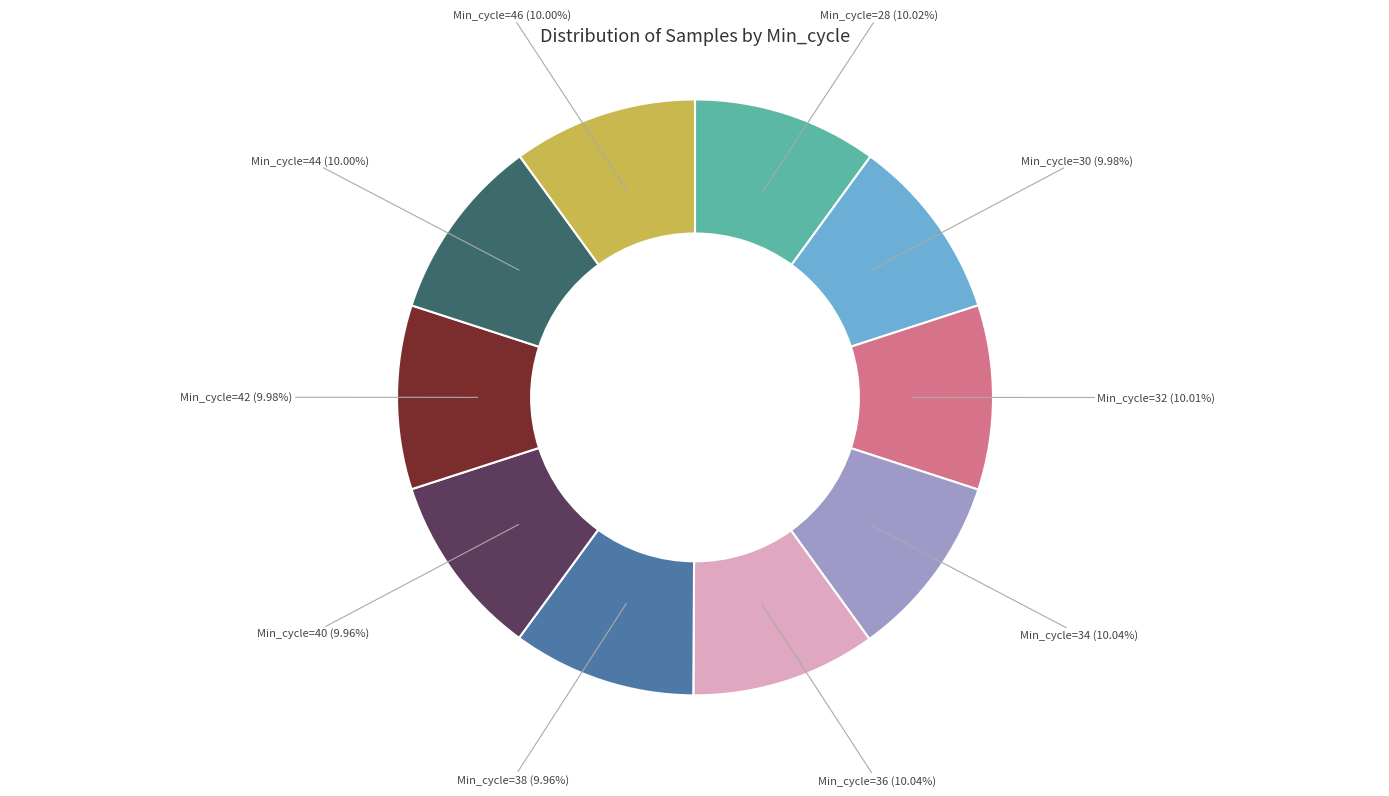

To the nearest percent, what is the average slice percentage?

10%